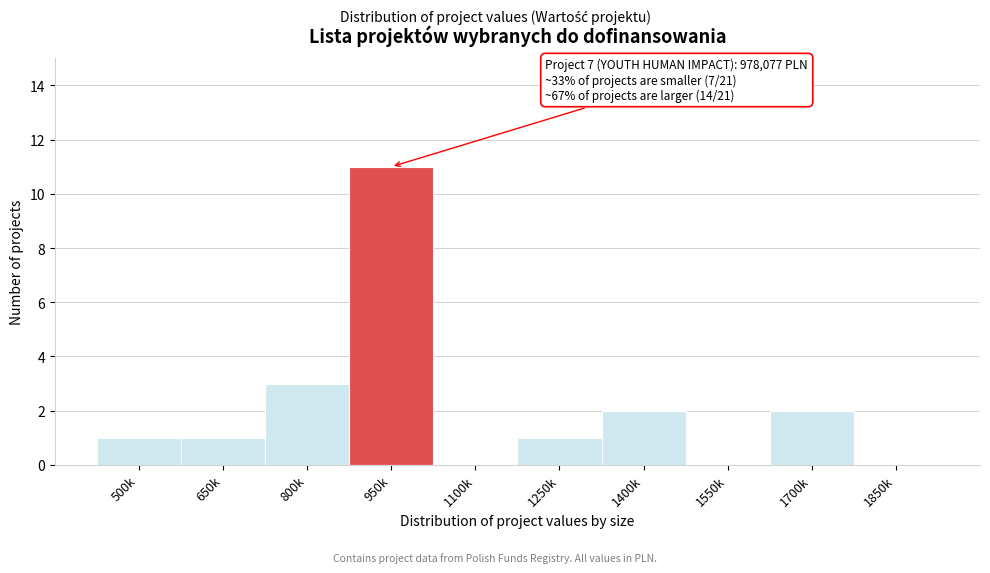

Reading right to left, list all the values displayed in this chart.

1850k=0	1700k=2	1550k=0	1400k=2	1250k=1	1100k=0	950k=11	800k=3	650k=1	500k=1